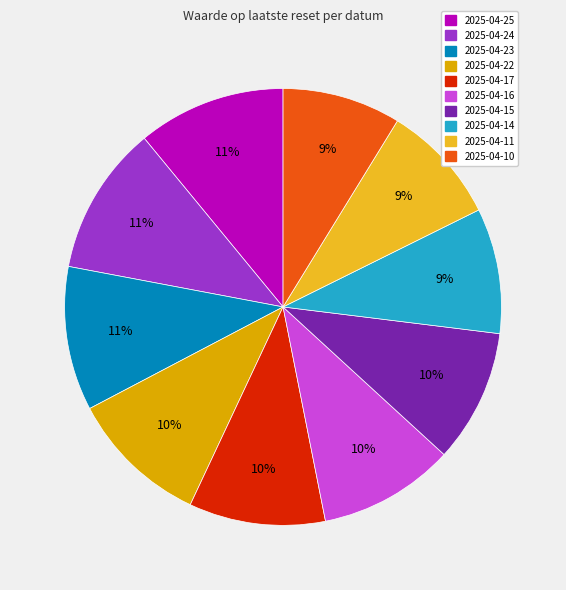

What is the ratio of the value at 2025-04-11 to the value at 2025-04-22?

0.9